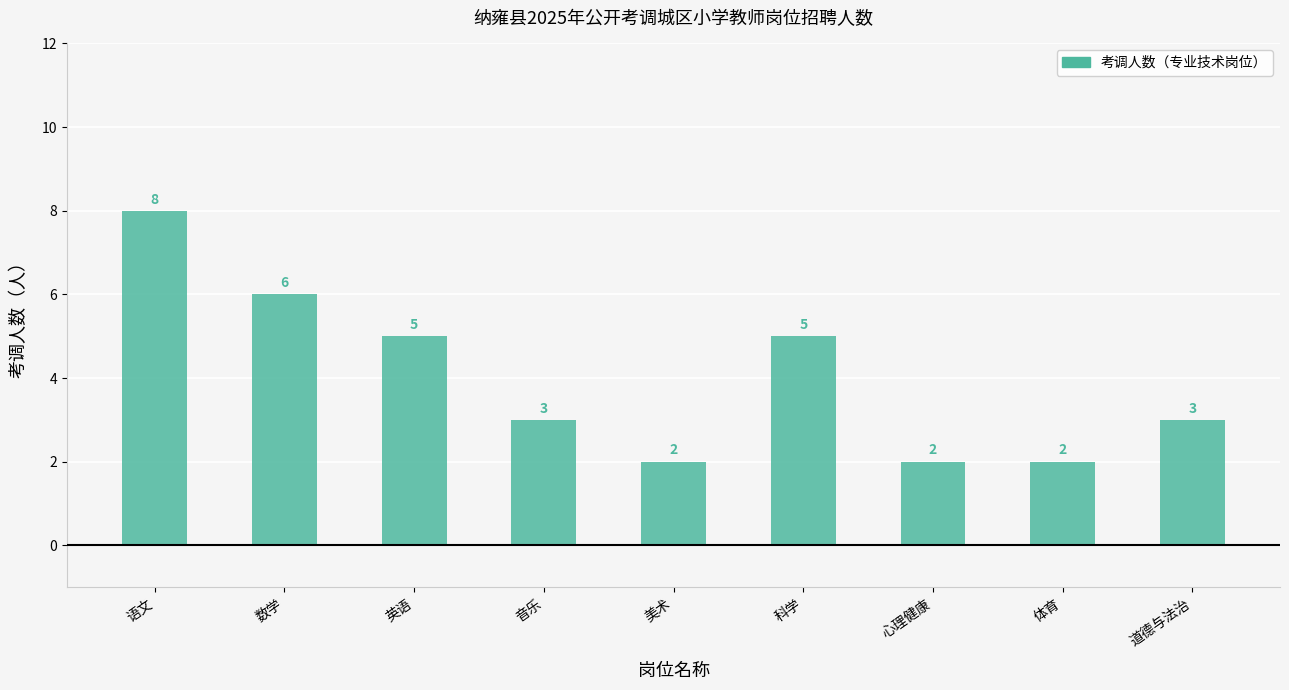

Reading left to right, list all the values displayed in this chart.

语文=8	数学=6	英语=5	音乐=3	美术=2	科学=5	心理健康=2	体育=2	道德与法治=3